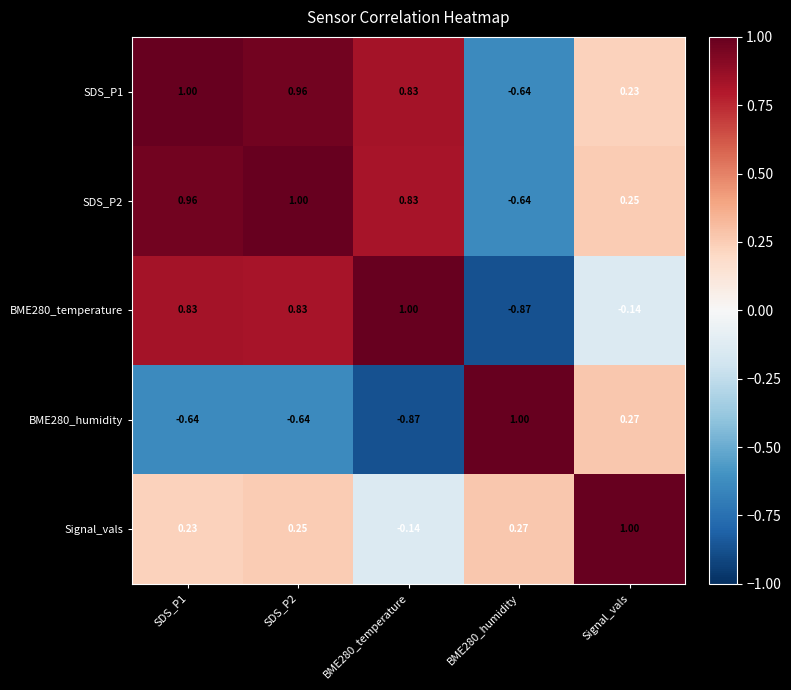

How many series are shown in this chart?

5